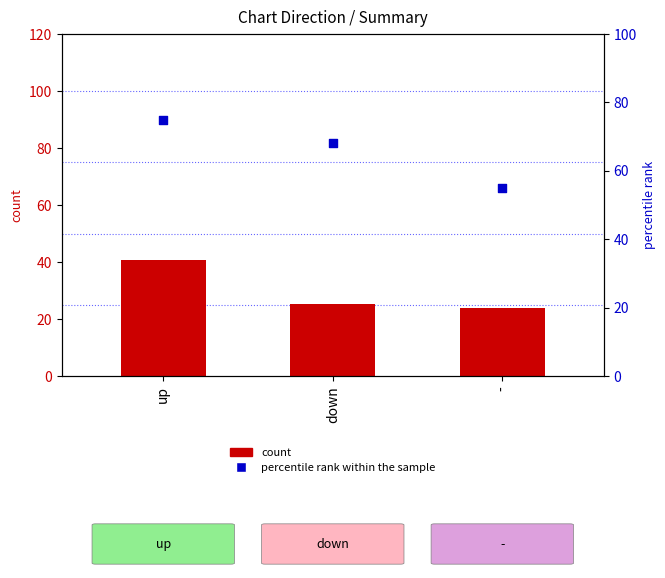

Which series has the widest spread of Y values?

percentile rank within the sample